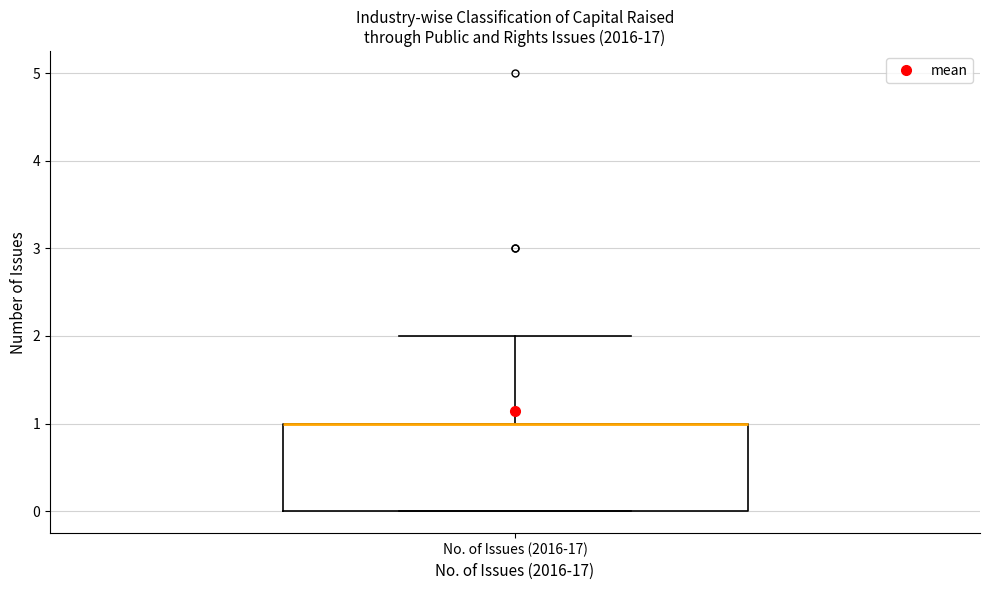

Read this box plot against the y-axis: the position of the median line, the range covered by the box, and the ends of both whiskers. The values are not printed on the chart, so give them approximately, as read against the axis.

median 1 (drawn on the box's upper edge), box 0 to 1, whiskers 0 to 2